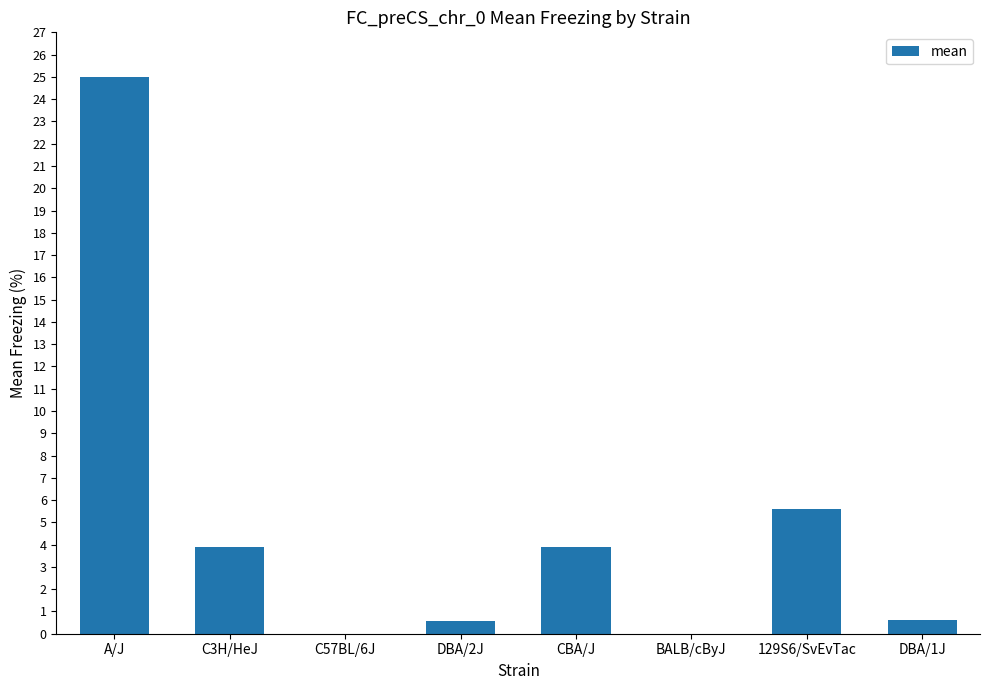

Reading left to right, what are all the values shown in this chart?

A/J=25.0	C3H/HeJ=3.9	C57BL/6J=0.0	DBA/2J=0.6	CBA/J=3.9	BALB/cByJ=0.0	129S6/SvEvTac=5.6	DBA/1J=0.6